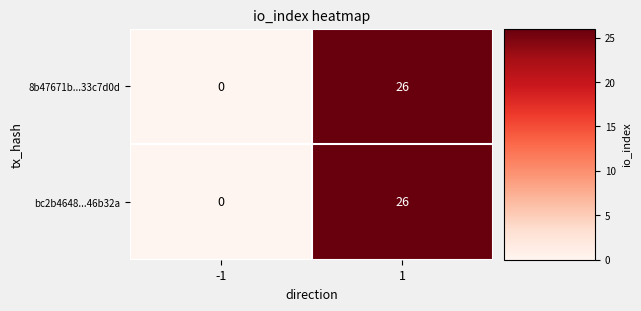

Reading right to left, extract all data points from this chart.

8b47671b...33c7d0d: 26	0
bc2b4648...46b32a: 26	0